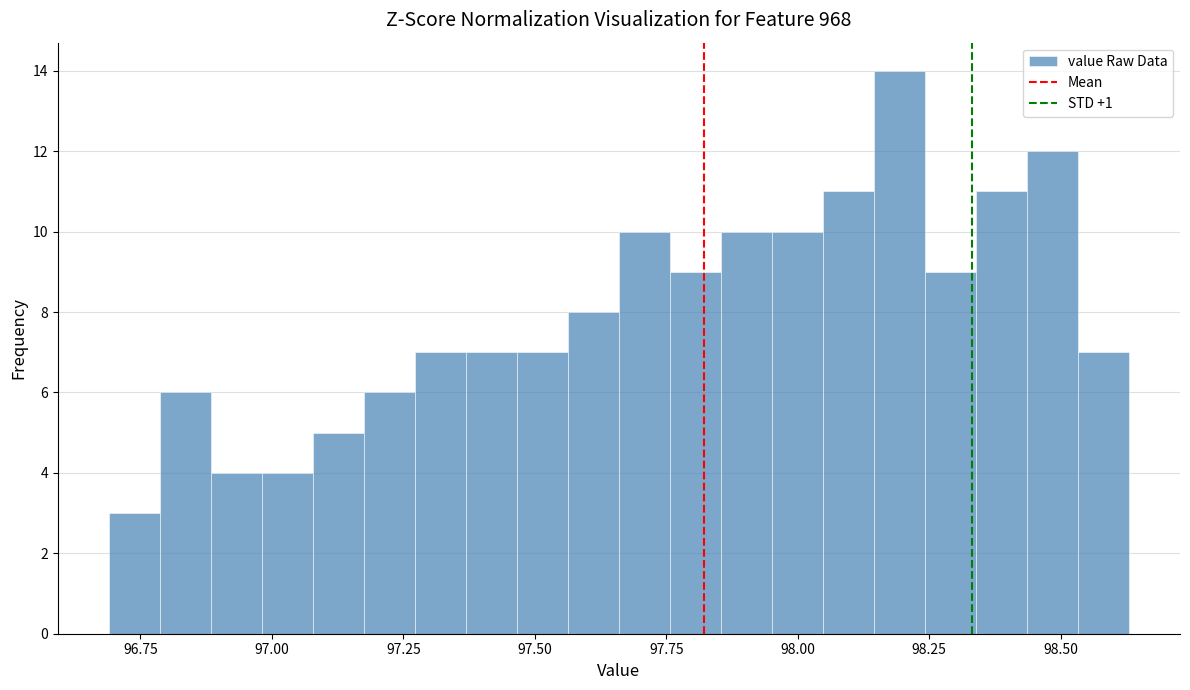

Around what value on the x-axis is the tallest bar? Give the approximate position of its centre, as read against the axis.

98.20